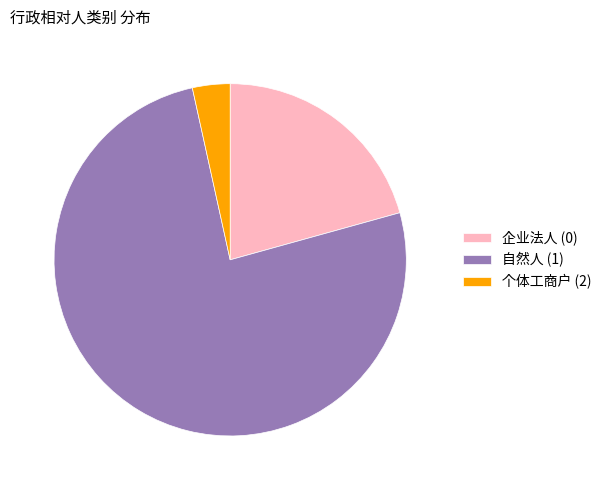

Do 自然人 (1) and 企业法人 (0) together represent more than half of the pie?

Yes